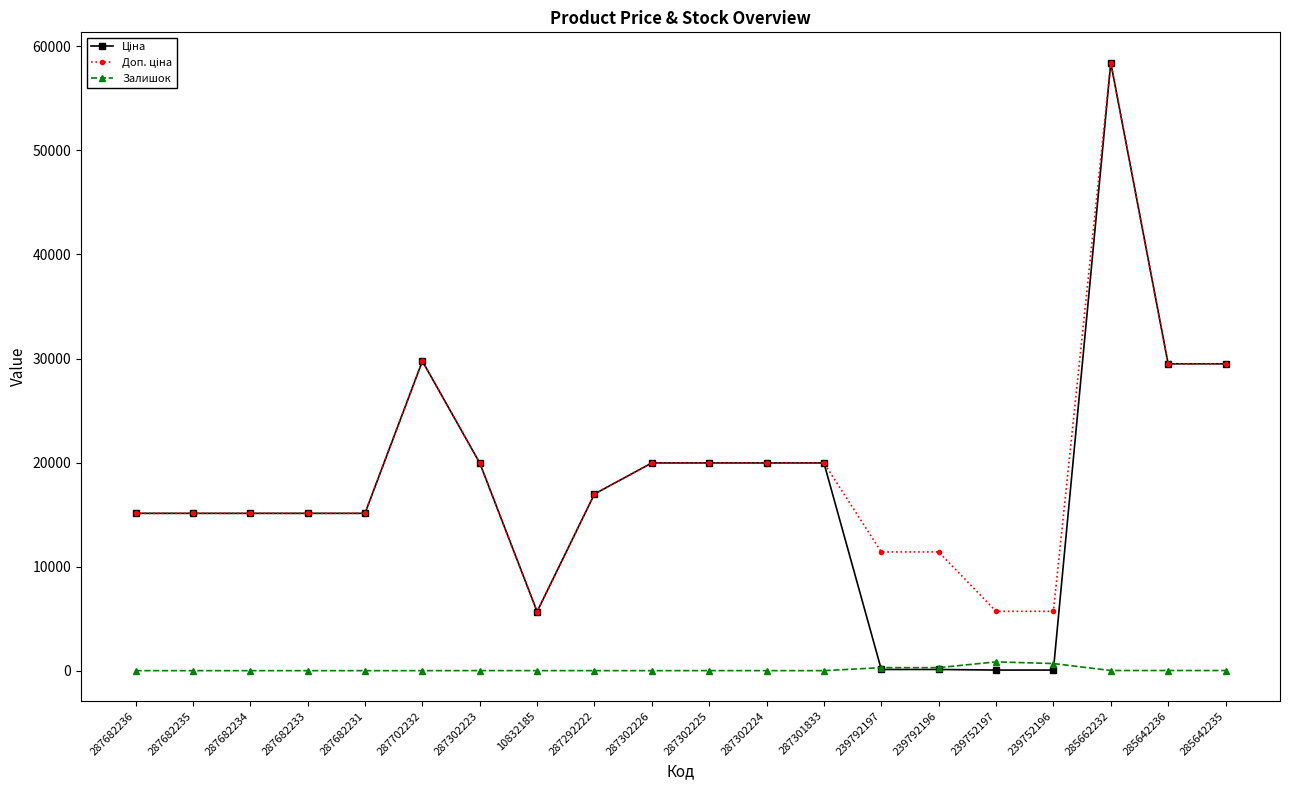

At which category is the sum across all series the highest?

285662232